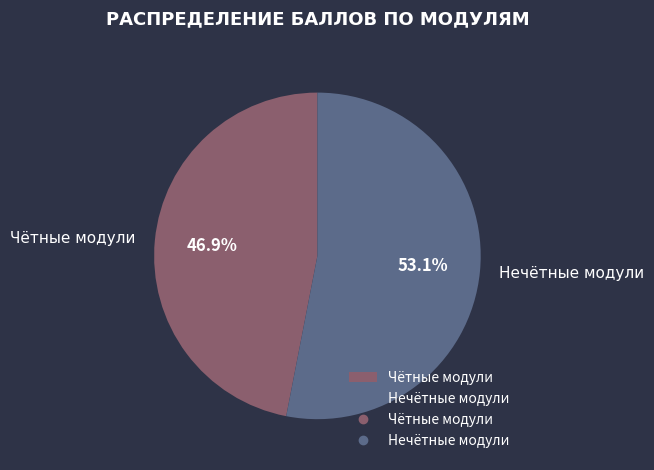

Which has a higher value, Нечётные модули or Чётные модули?

Нечётные модули